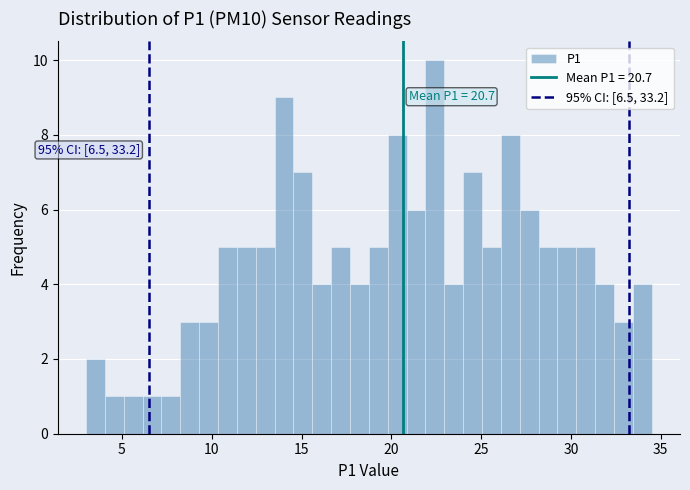

Read against the x-axis, roughly where is the centre of the tallest bar?

22.5